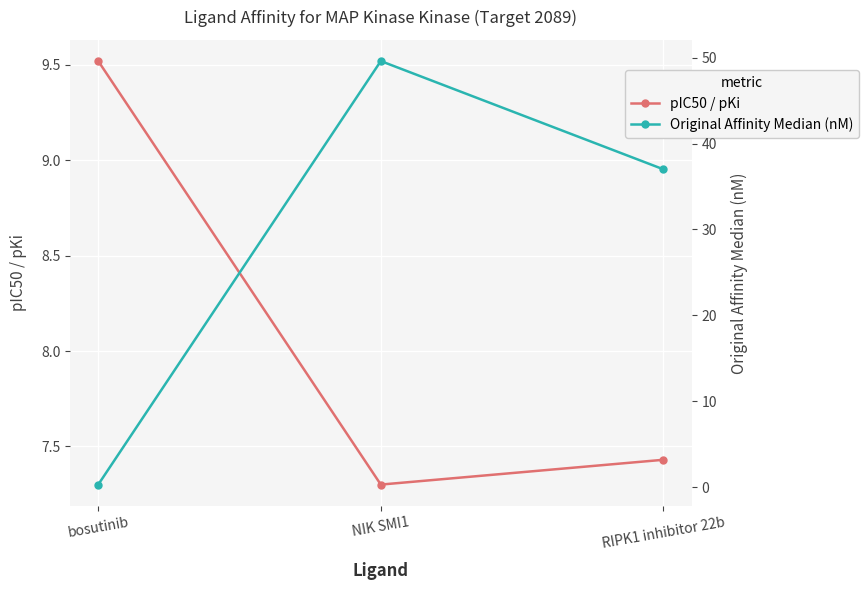

What value does the pIC50 / pKi series have at bosutinib?

9.5